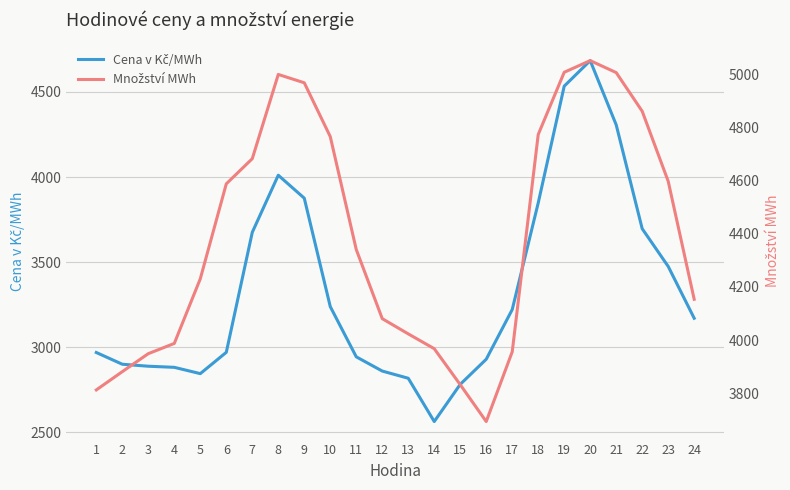

How many interior local peaks does the Množství MWh series have?

2